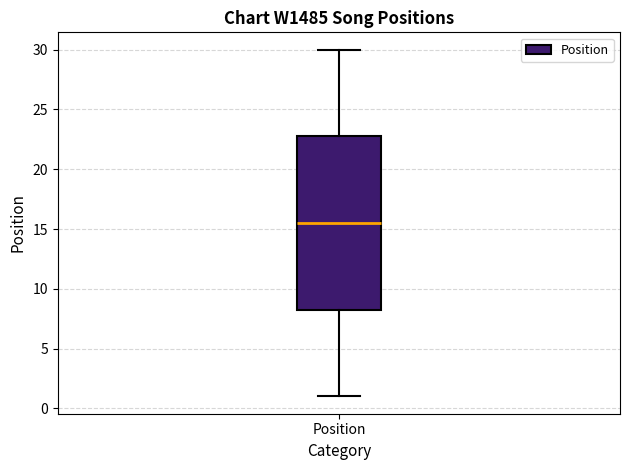

Read this box plot against the y-axis: the position of the median line, the range covered by the box, and the ends of both whiskers. The values are not printed on the chart, so give them approximately, as read against the axis.

median 15.5, box 8.5 to 23.0, whiskers 1.0 to 30.0